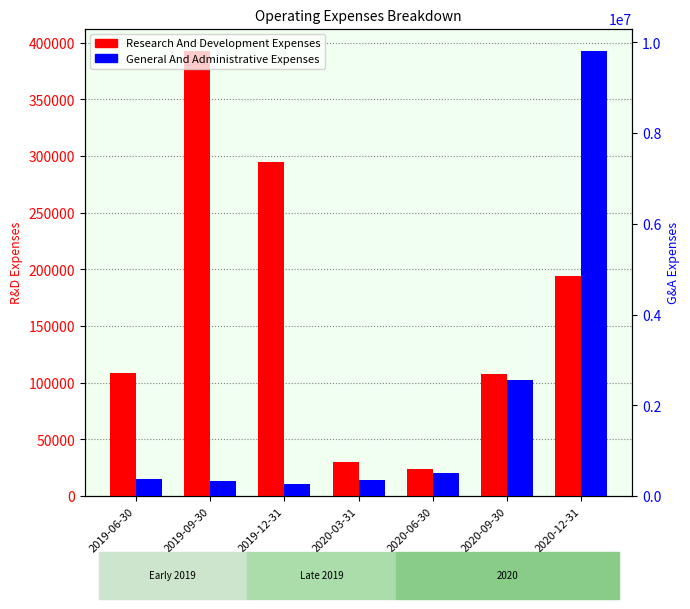

Between 2019-09-30 and 2020-06-30, which is larger?

2019-09-30